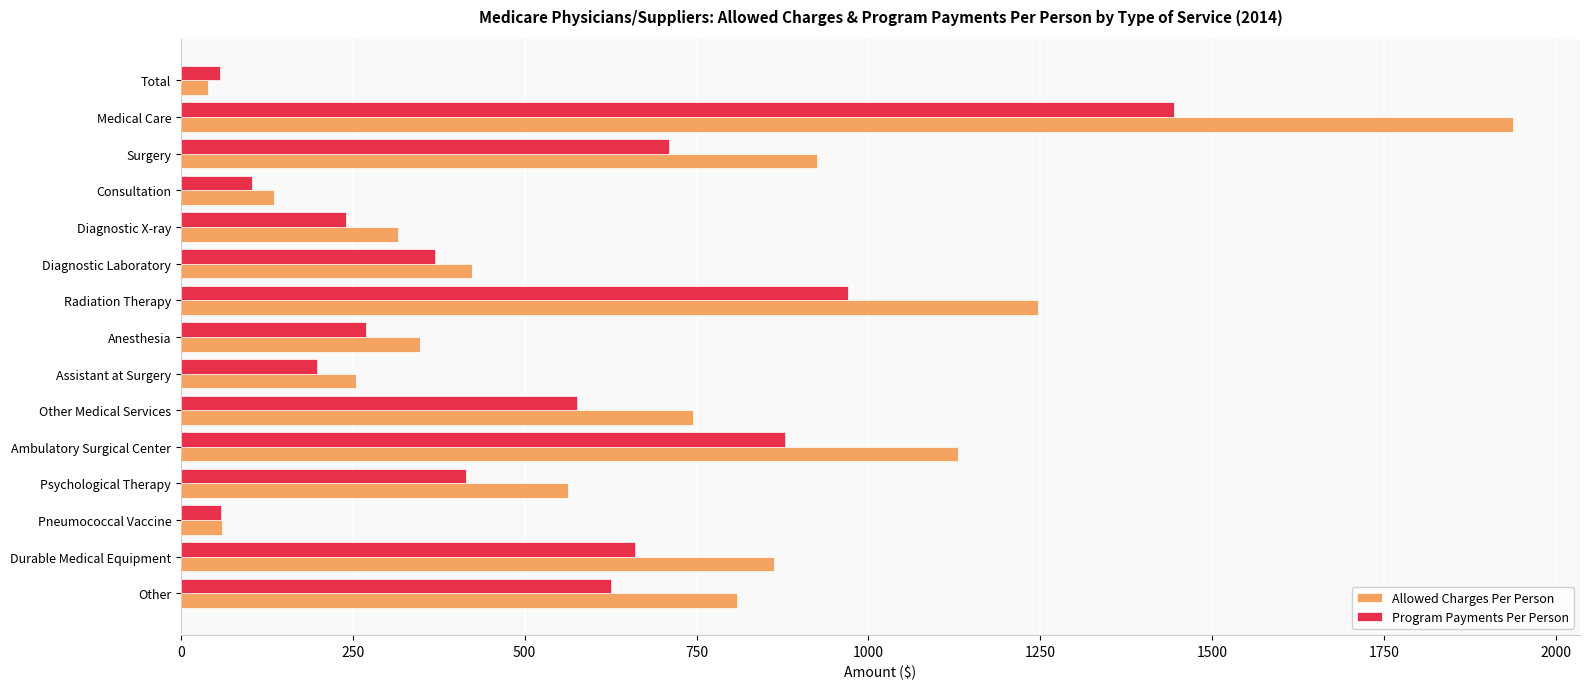

Which series has the largest total across all categories?

Allowed Charges Per Person